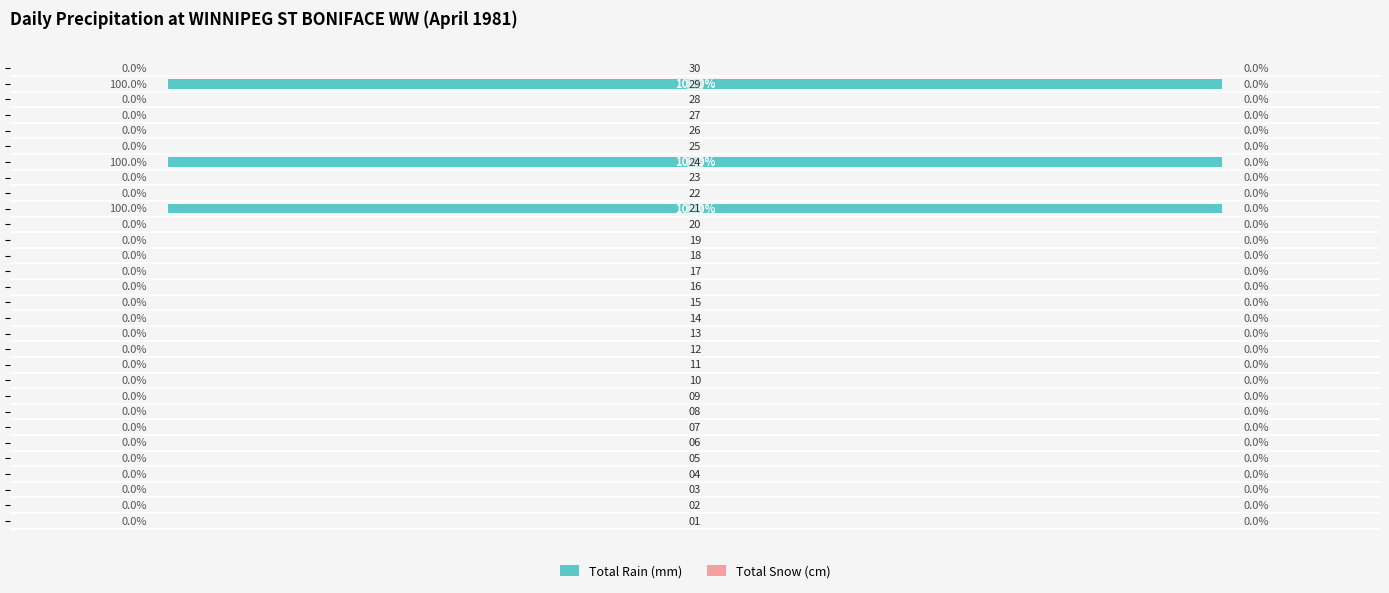

What is the sum of all values?

300